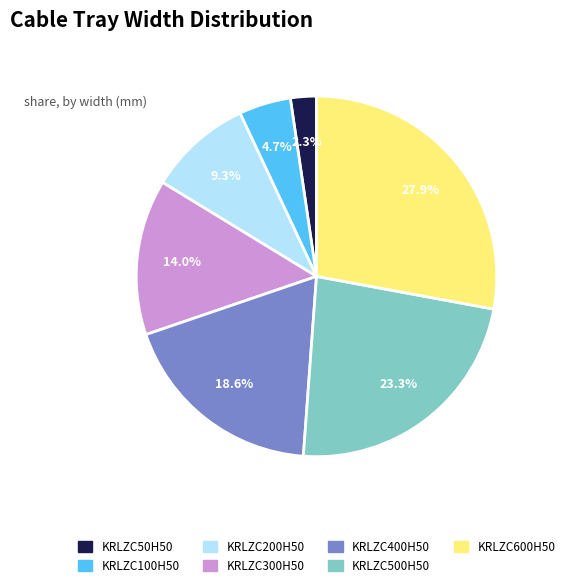

Which has a higher value, KRLZC200H50 or KRLZC500H50?

KRLZC500H50